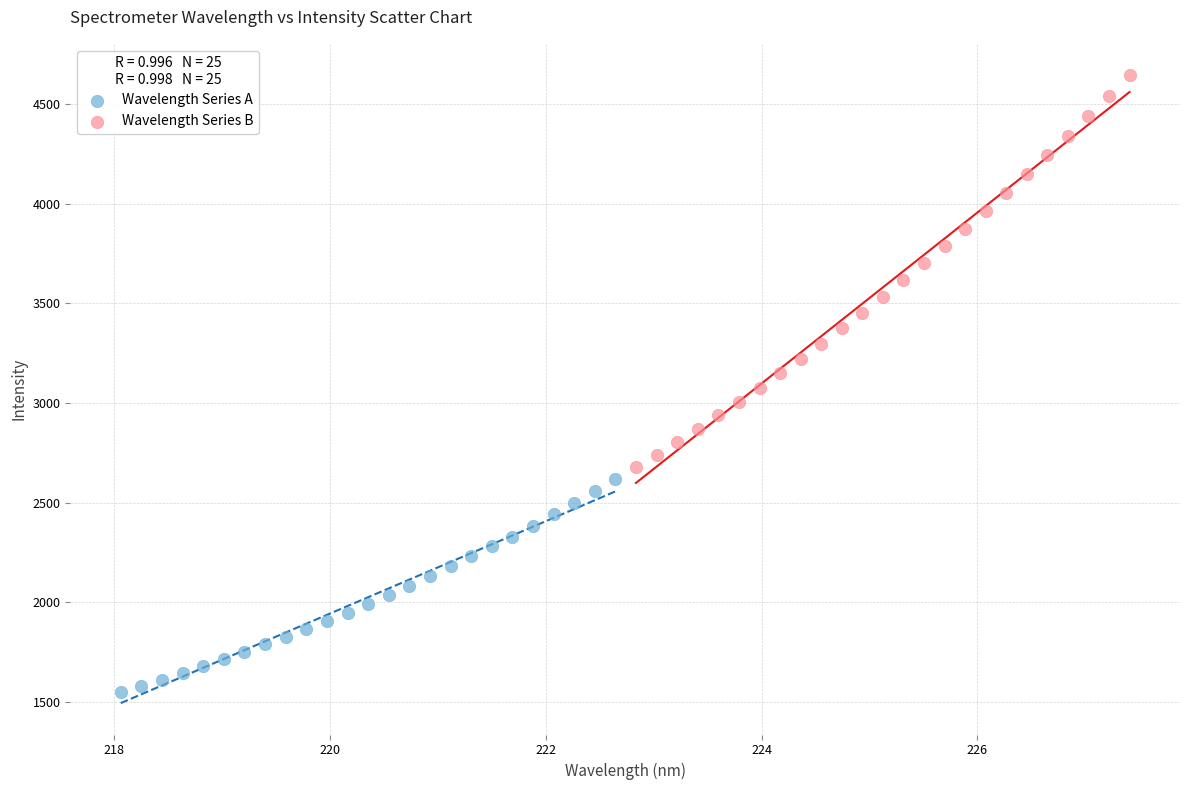

Which series has the widest spread of Y values?

Wavelength Series B